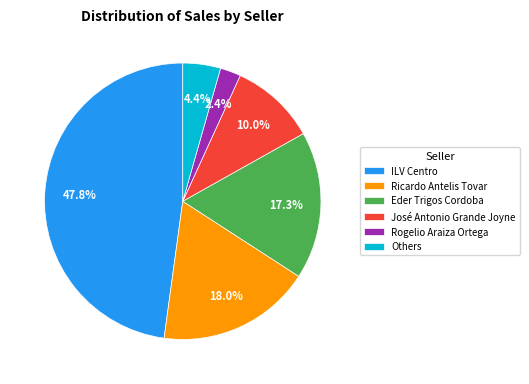

How many slices are in this pie chart?

6